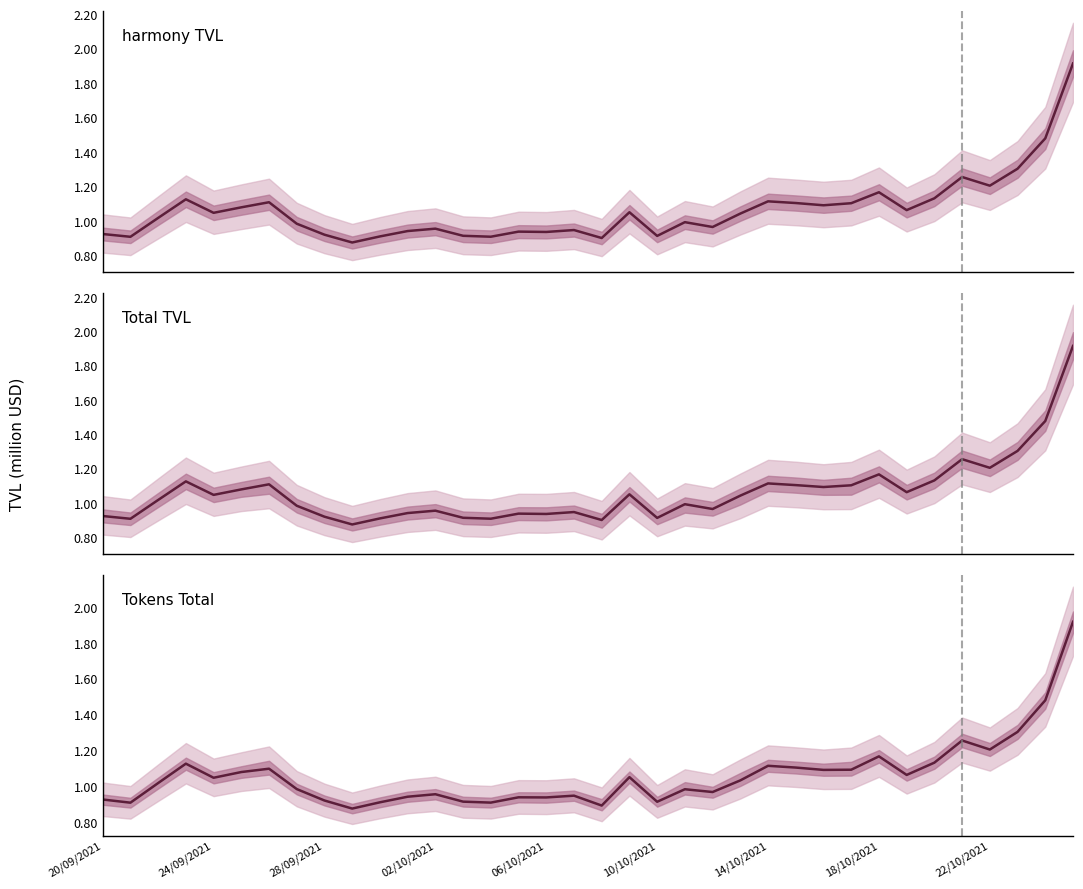

Count the number of categories in the chart.

36